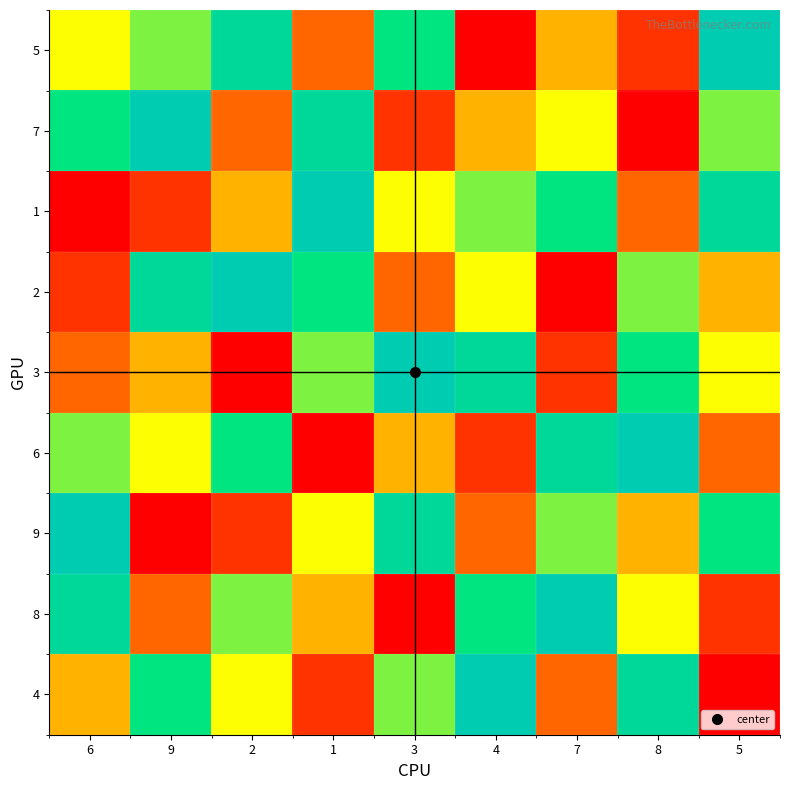

What is the total value across all series at 9?

45